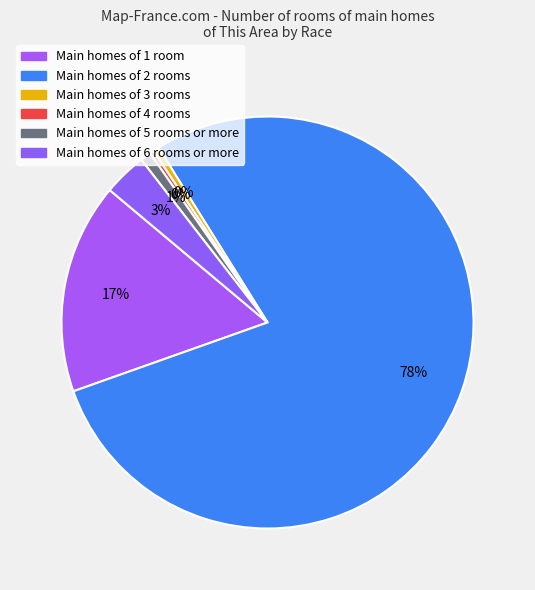

To the nearest percent, what is the average slice percentage?

17%